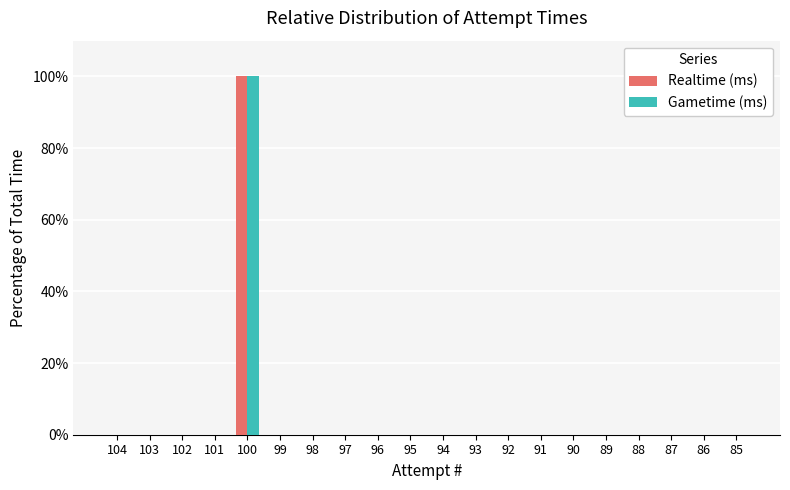

How many categories are shown in the chart?

20